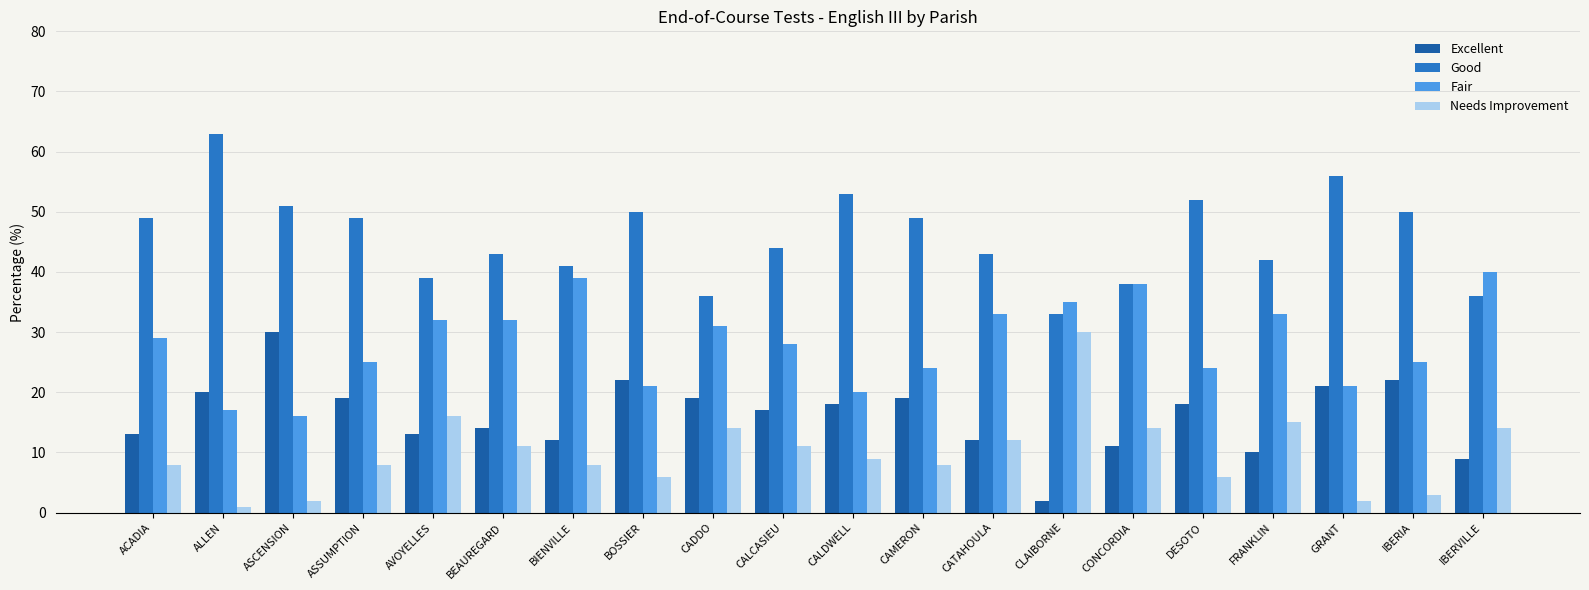

Reading left to right, list all the values displayed in this chart.

Excellent: ACADIA=13	ALLEN=20	ASCENSION=30	ASSUMPTION=19	AVOYELLES=13	BEAUREGARD=14	BIENVILLE=12	BOSSIER=22	CADDO=19	CALCASIEU=17	CALDWELL=18	CAMERON=19	CATAHOULA=12	CLAIBORNE=2	CONCORDIA=11	DESOTO=18	FRANKLIN=10	GRANT=21	IBERIA=22	IBERVILLE=9
Good: ACADIA=49	ALLEN=63	ASCENSION=51	ASSUMPTION=49	AVOYELLES=39	BEAUREGARD=43	BIENVILLE=41	BOSSIER=50	CADDO=36	CALCASIEU=44	CALDWELL=53	CAMERON=49	CATAHOULA=43	CLAIBORNE=33	CONCORDIA=38	DESOTO=52	FRANKLIN=42	GRANT=56	IBERIA=50	IBERVILLE=36
Fair: ACADIA=29	ALLEN=17	ASCENSION=16	ASSUMPTION=25	AVOYELLES=32	BEAUREGARD=32	BIENVILLE=39	BOSSIER=21	CADDO=31	CALCASIEU=28	CALDWELL=20	CAMERON=24	CATAHOULA=33	CLAIBORNE=35	CONCORDIA=38	DESOTO=24	FRANKLIN=33	GRANT=21	IBERIA=25	IBERVILLE=40
Needs Improvement: ACADIA=8	ALLEN=1	ASCENSION=2	ASSUMPTION=8	AVOYELLES=16	BEAUREGARD=11	BIENVILLE=8	BOSSIER=6	CADDO=14	CALCASIEU=11	CALDWELL=9	CAMERON=8	CATAHOULA=12	CLAIBORNE=30	CONCORDIA=14	DESOTO=6	FRANKLIN=15	GRANT=2	IBERIA=3	IBERVILLE=14